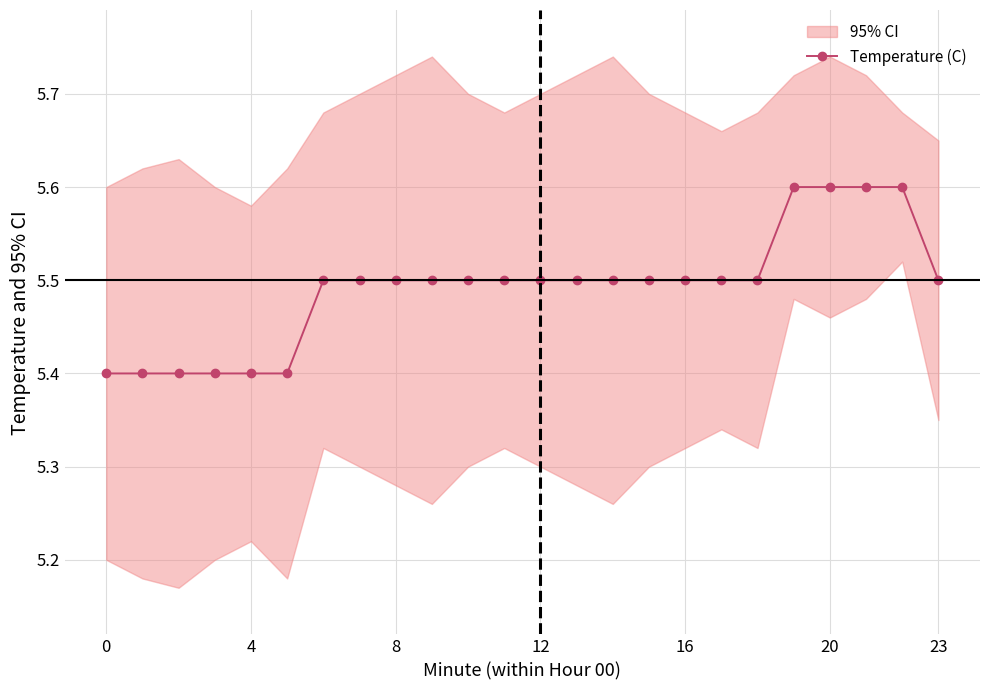

What is the value of the 12th point from the left?

5.5